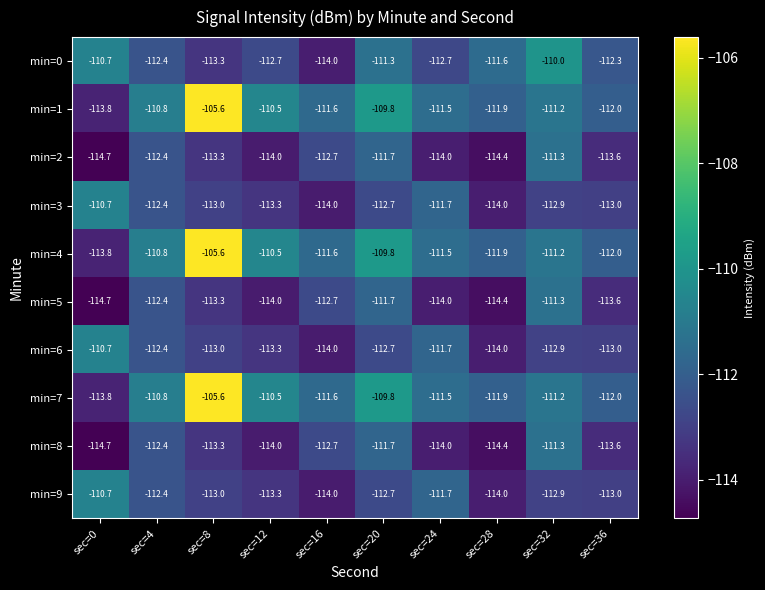

At which category is the sum across all series the highest?

sec=8